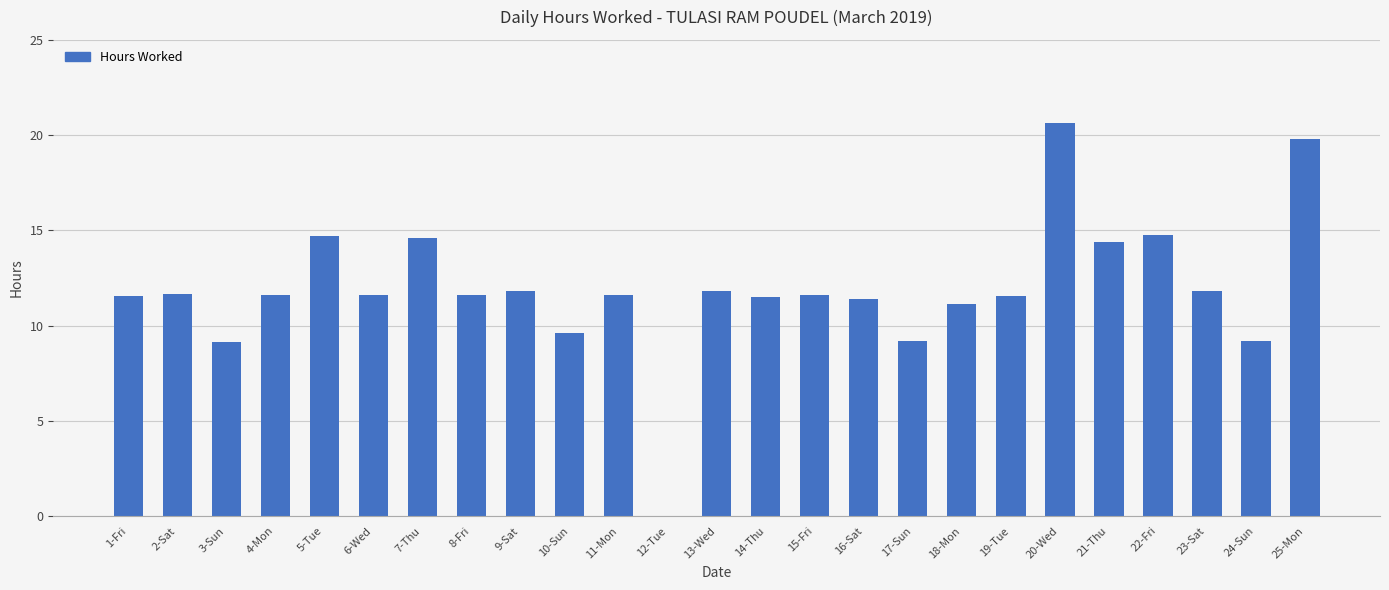

Are the bars horizontal?

No